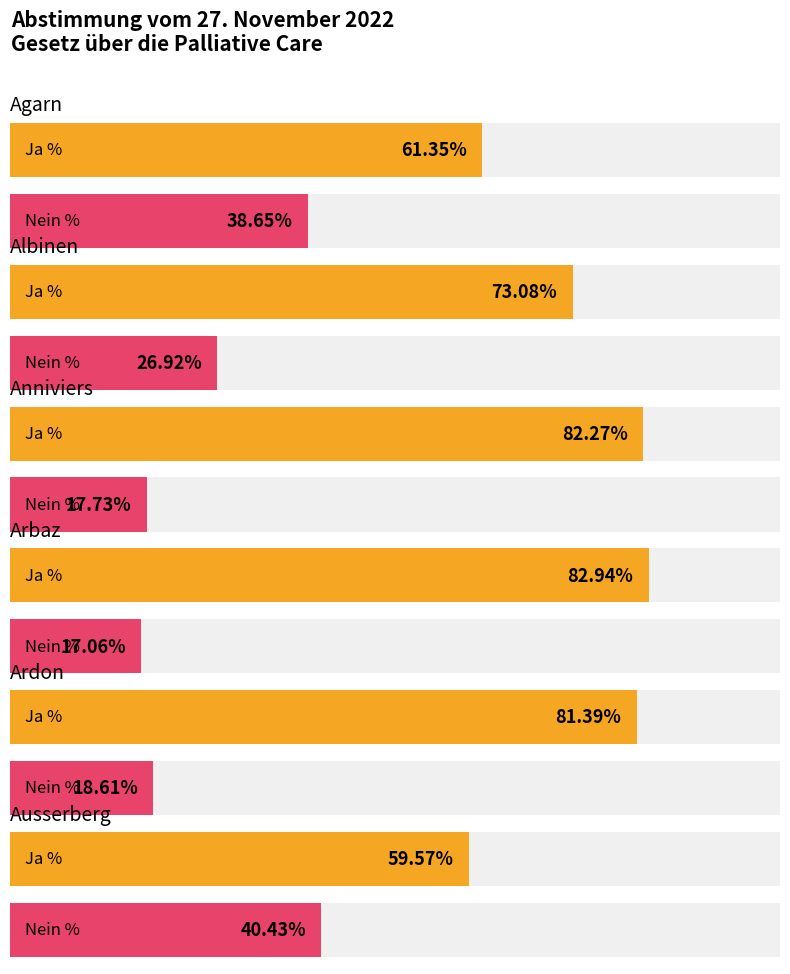

The Ja % series shows 81.5 at Agarn. True or false?

False